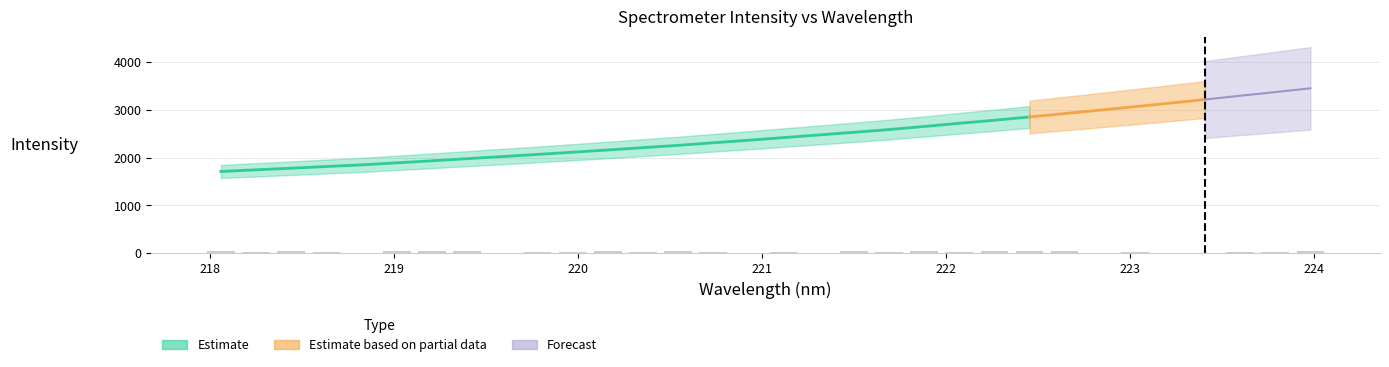

What is the ratio of the value at 221.6902 to the value at 218.0596?

1.5